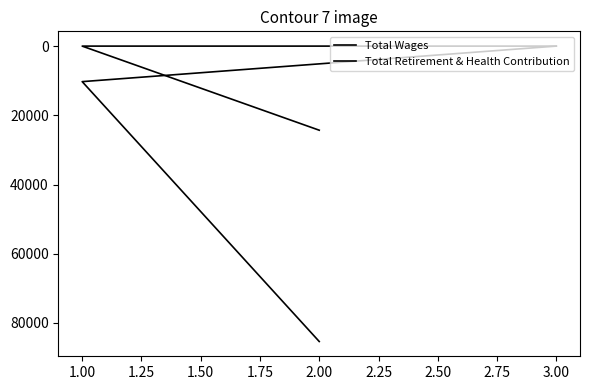

Is the value of Total Retirement & Health Contribution at 2.00 greater than the value of Total Wages at 1.00?

Yes